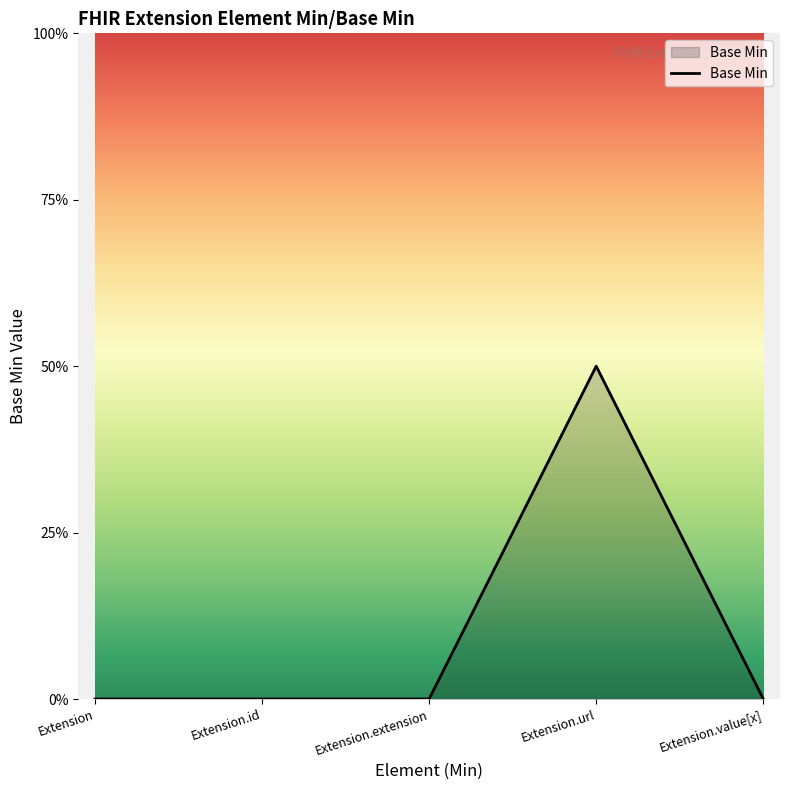

Rank the categories by value from highest to lowest.

Extension.url, Extension, Extension.id, Extension.extension, Extension.value[x]